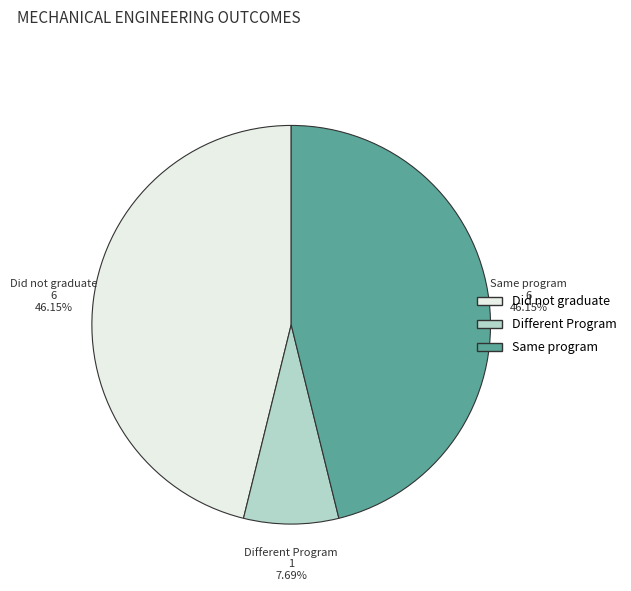

Does any single category account for the majority?

No